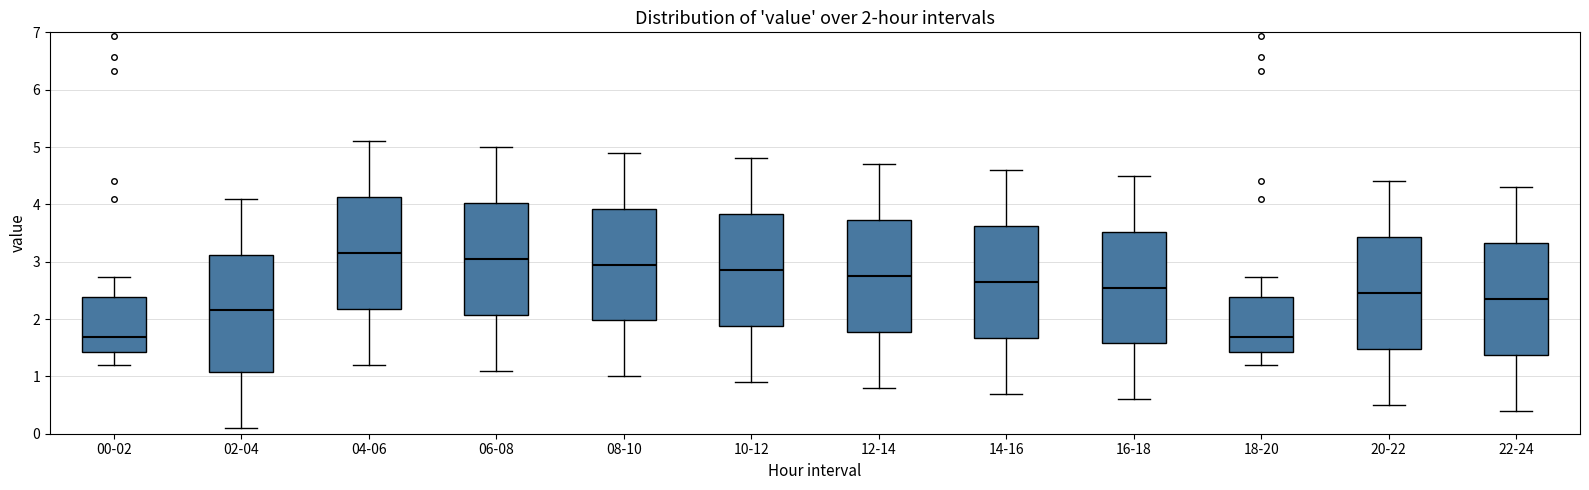

Which box has the highest median line?

04-06